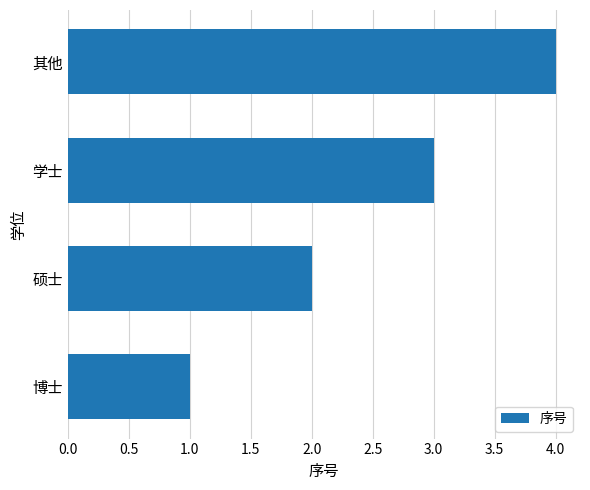

List the labels in order of value, smallest first.

博士, 硕士, 学士, 其他